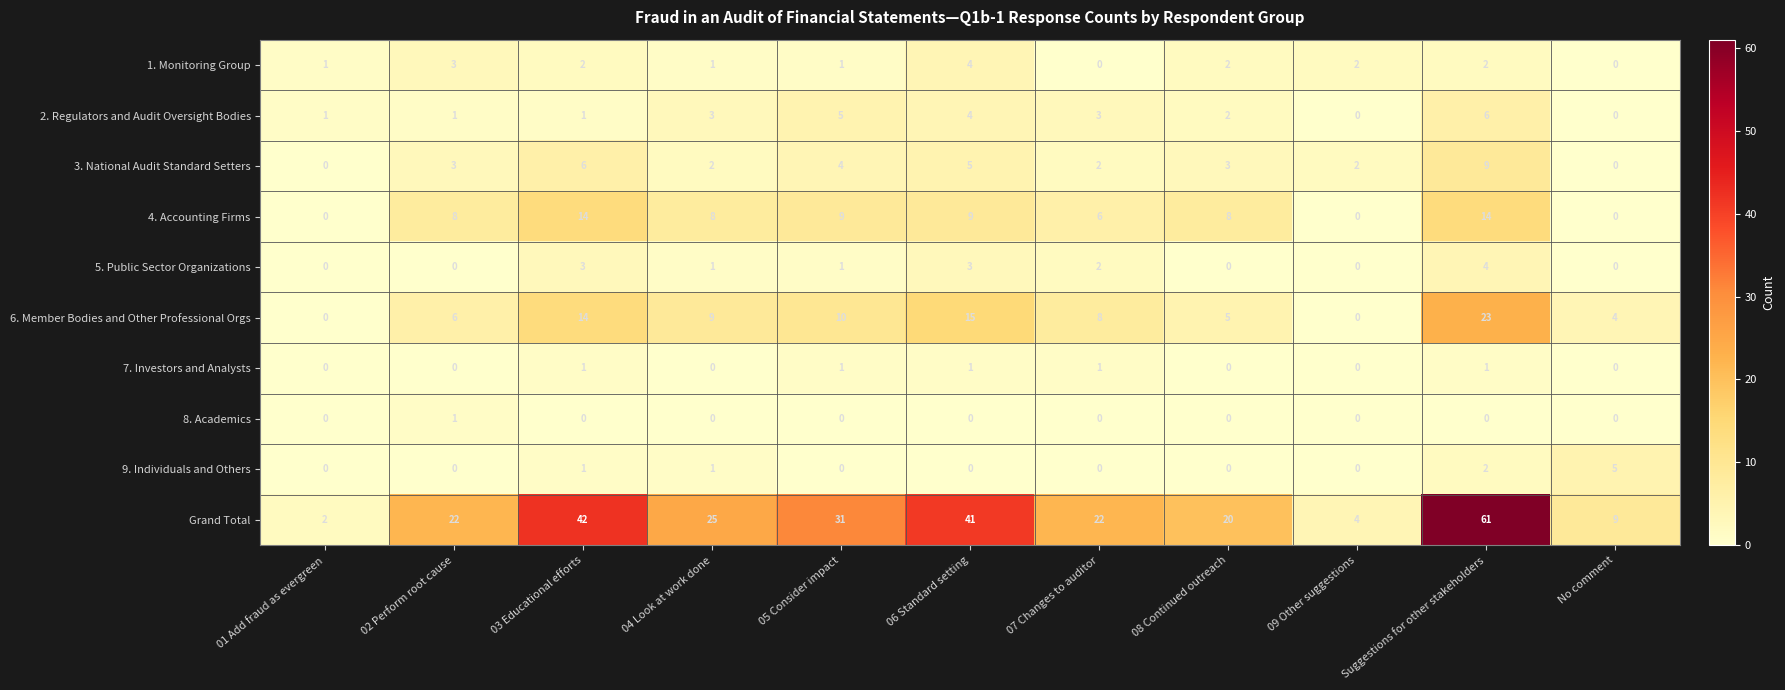

The 5. Public Sector Organizations series shows 1 at 03 Educational efforts. True or false?

False